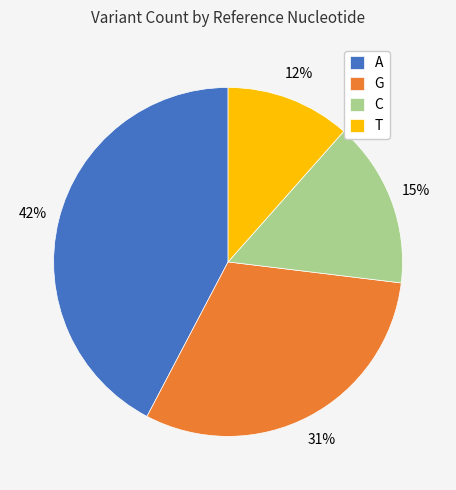

True or false: T accounts for 12% of the total.

True